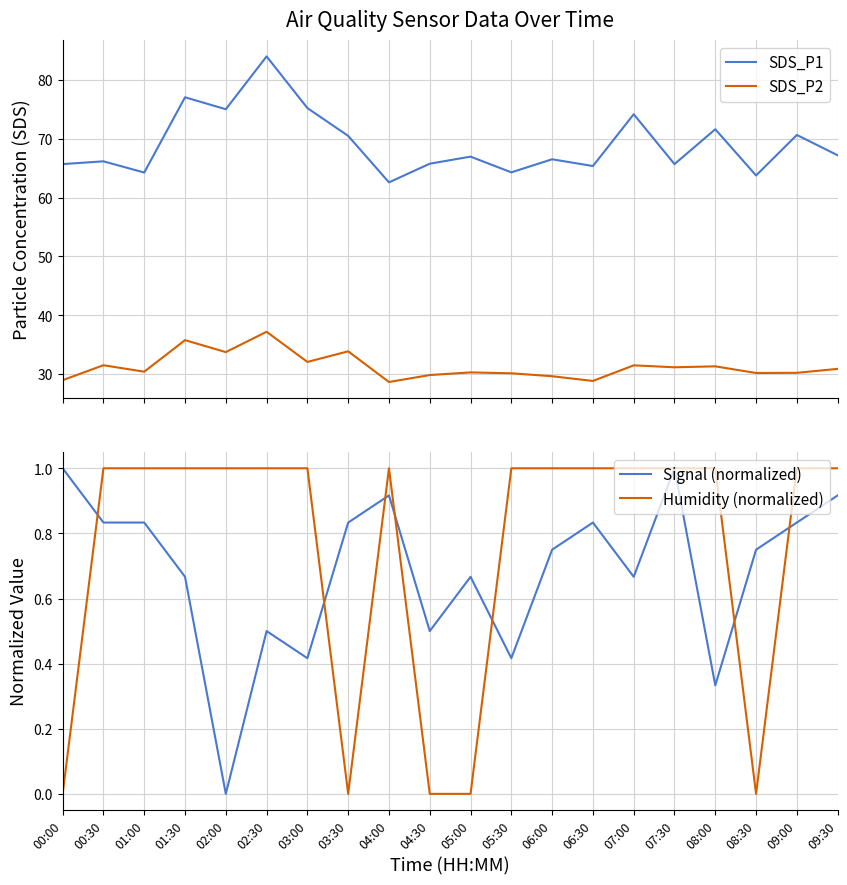

Which series has the largest range (max minus min)?

SDS_P1